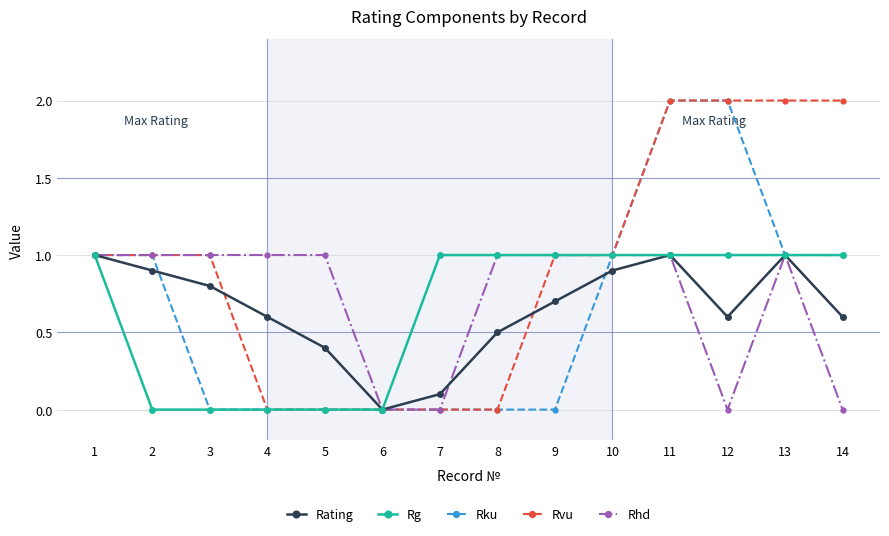

The Rhd series shows 0.3 at 6. True or false?

False